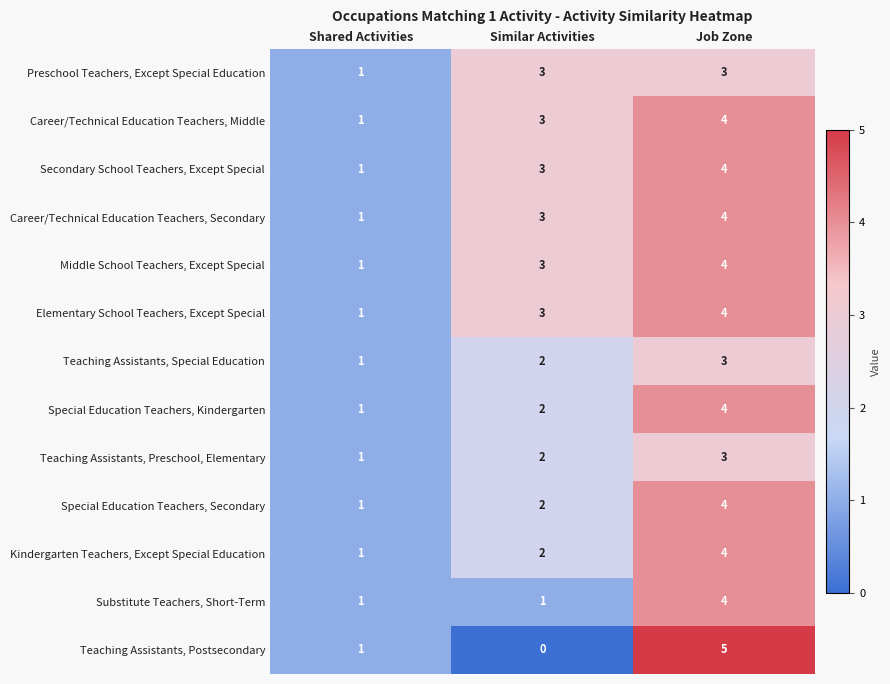

Which series changed the most between Shared Activities and Job Zone?

Teaching Assistants, Postsecondary